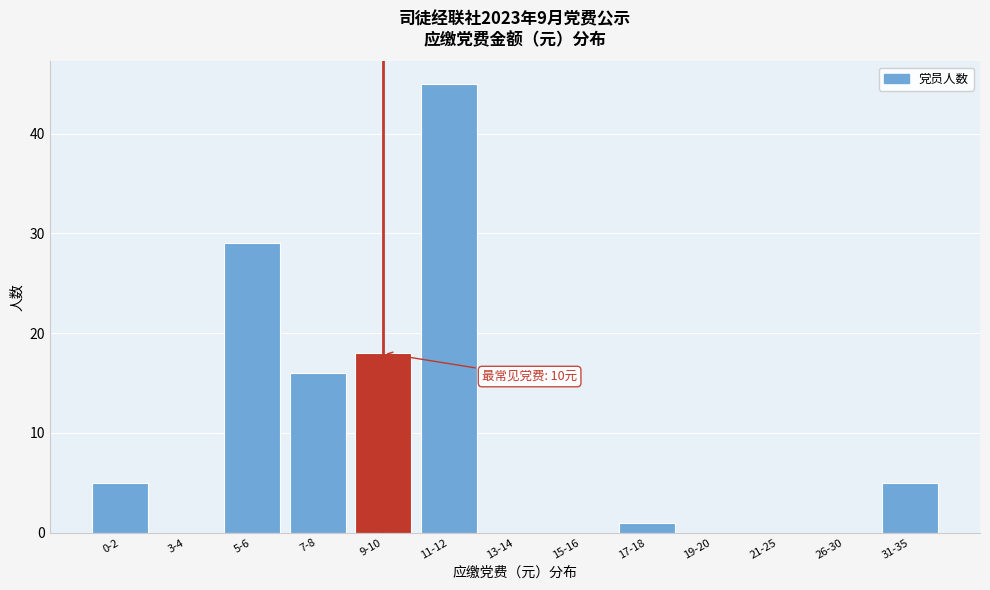

Reading left to right, what are all the values shown in this chart?

0-2=5	3-4=0	5-6=29	7-8=16	9-10=18	11-12=45	13-14=0	15-16=0	17-18=1	19-20=0	21-25=0	26-30=0	31-35=5